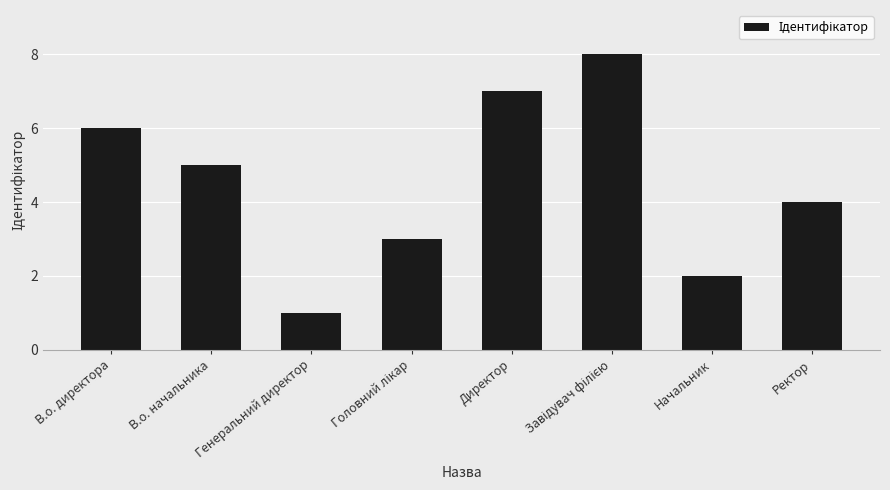

What is the value of the 8th bar from the left?

4